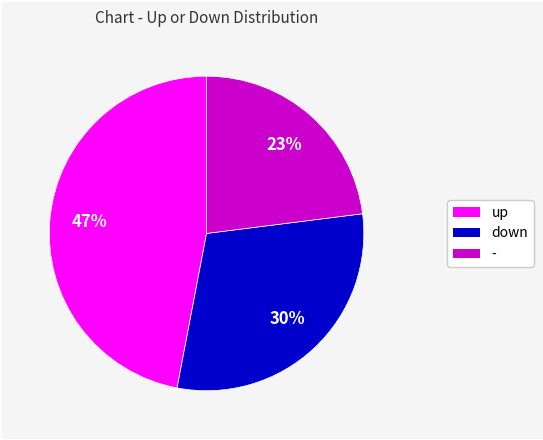

Count the number of slices in the pie.

3